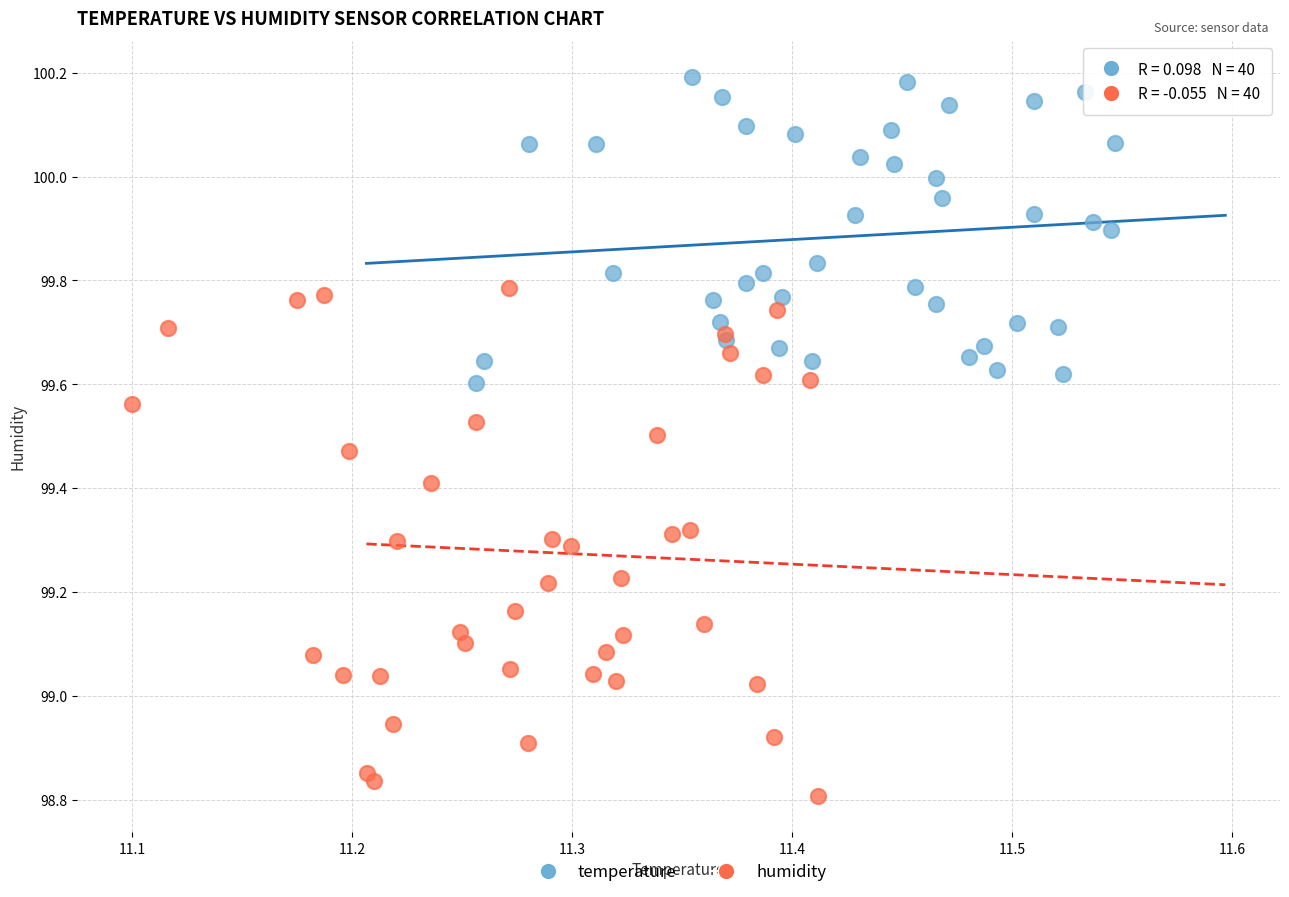

Which series contains the lowest Y value?

humidity